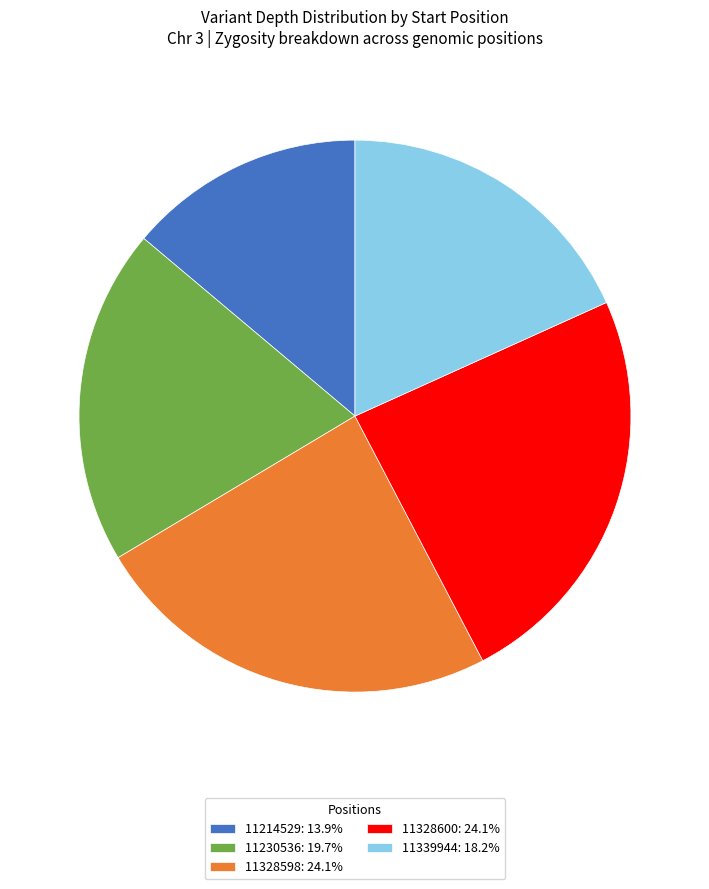

Is the sum of 11328600: 24.1% and 11328598: 24.1% greater than half?

No